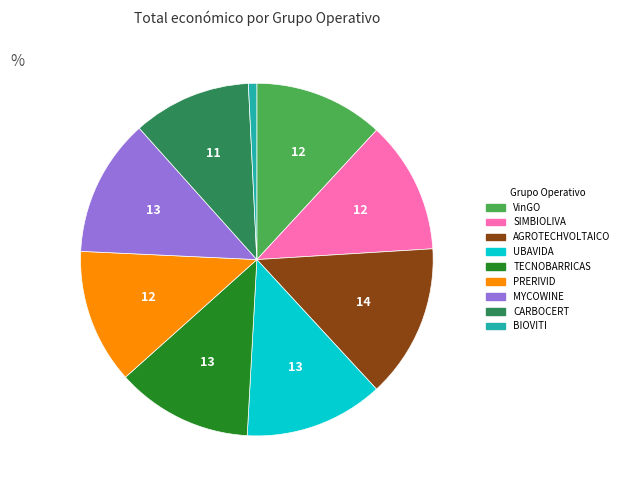

What is the ratio of the value at PRERIVID to the value at SIMBIOLIVA?

1.0